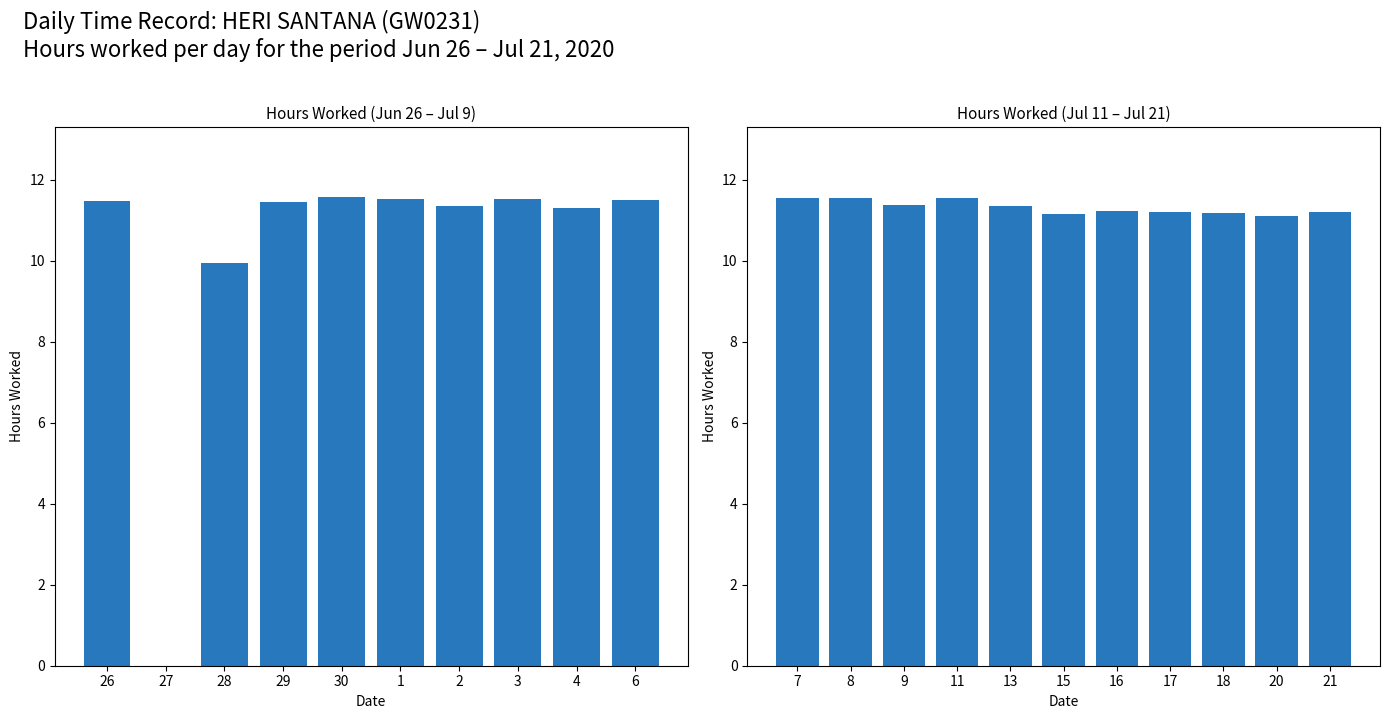

The value at 13 is 6.0. True or false?

False